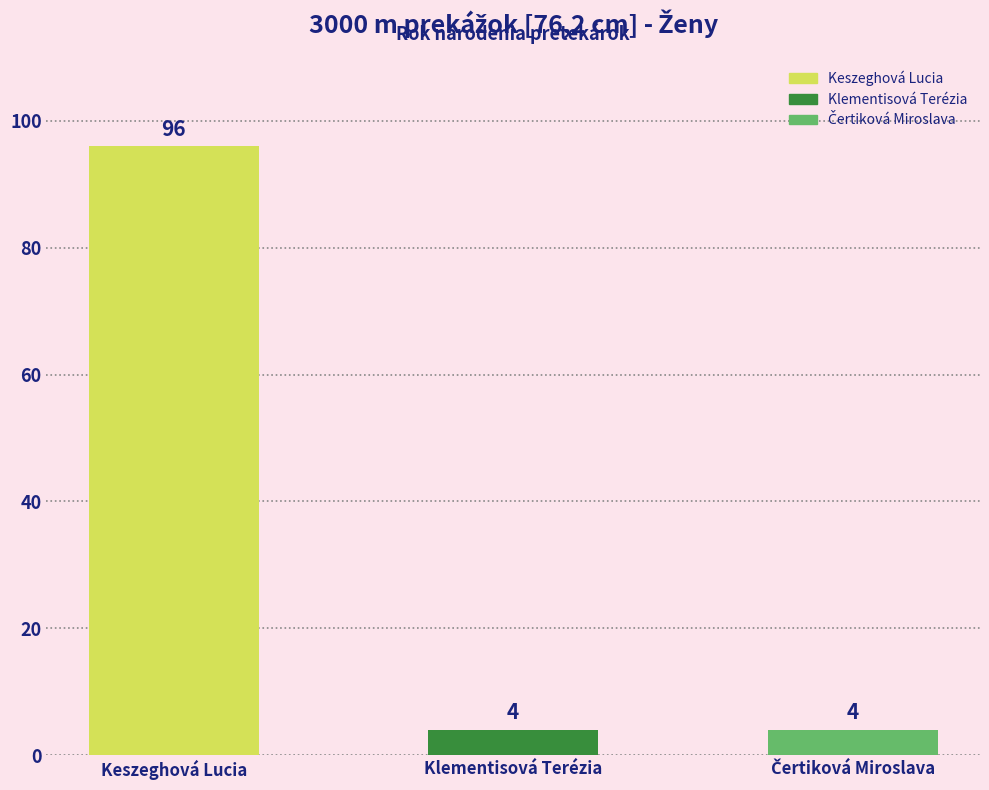

What is the greatest value displayed?

96